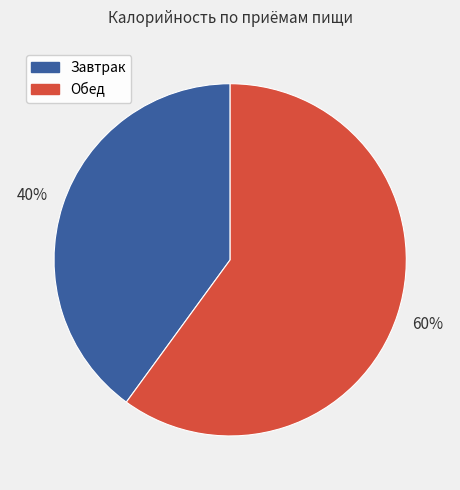

Is it true that Обед is 52% of the pie?

False